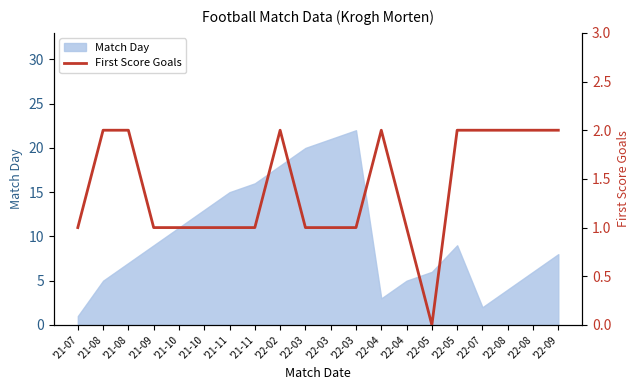

Rank the categories by value from lowest to highest.

'22-05, '21-07, '21-09, '21-10, '21-10, '21-11, '21-11, '22-03, '22-03, '22-03, '22-04, '21-08, '21-08, '22-02, '22-04, '22-05, '22-07, '22-08, '22-08, '22-09